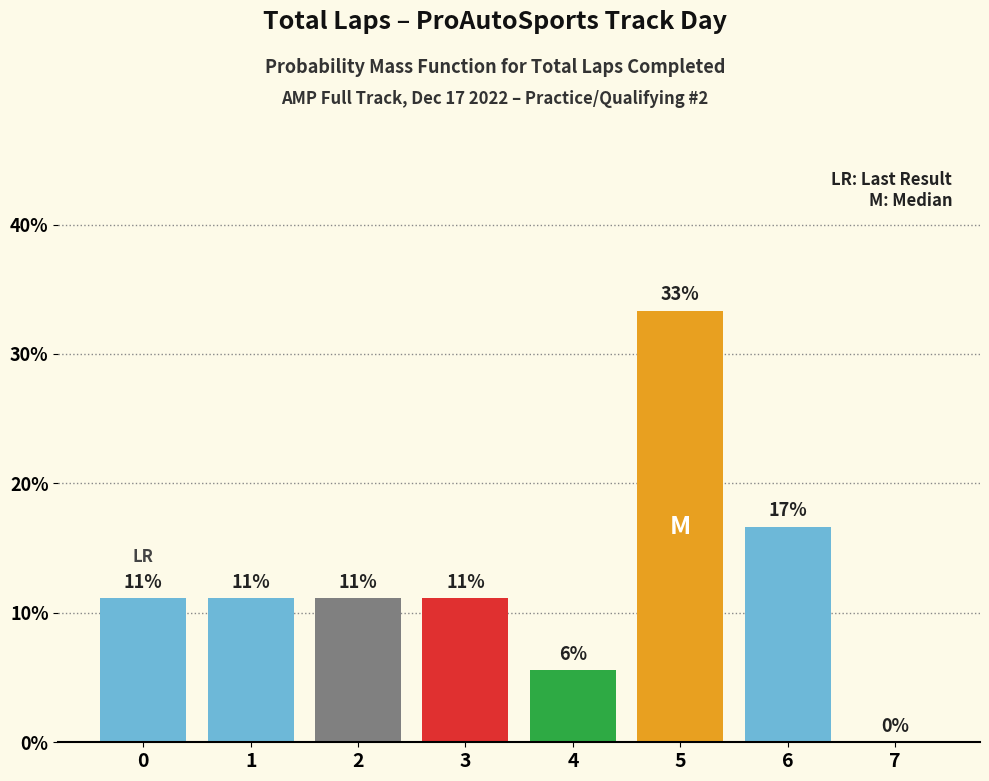

Are the bars horizontal?

No